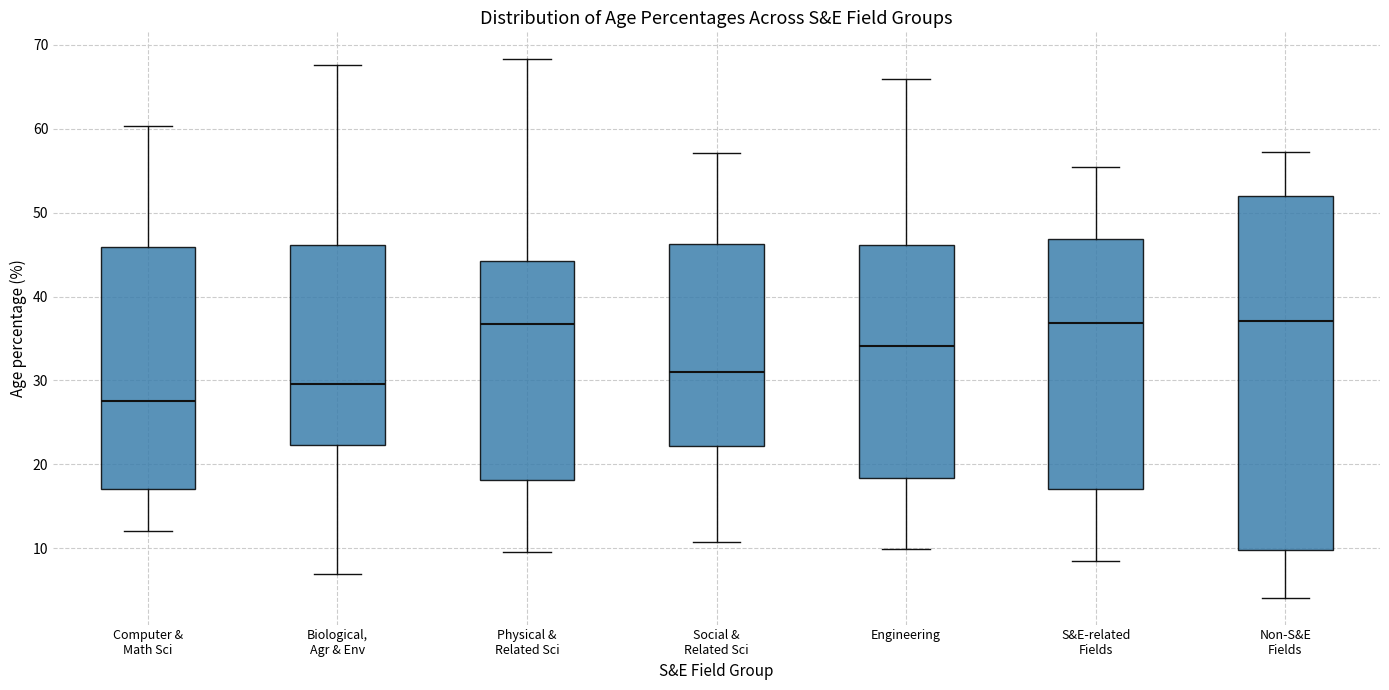

Reading left to right, transcribe this box plot: for each box, give where its median line is, the range the box spans, and where its two whiskers end, as read against the y-axis. The values are not printed on the chart, so give them approximately, as read against the axis.

Computer & Math Sci: median 28, box 17 to 46, whiskers 12 to 60
Biological, Agr & Env: median 30, box 22 to 46, whiskers 7 to 68
Physical & Related Sci: median 37, box 18 to 44, whiskers 10 to 68
Social & Related Sci: median 31, box 22 to 46, whiskers 11 to 57
Engineering: median 34, box 18 to 46, whiskers 10 to 66
S&E-related Fields: median 37, box 17 to 47, whiskers 9 to 55
Non-S&E Fields: median 37, box 10 to 52, whiskers 4 to 57